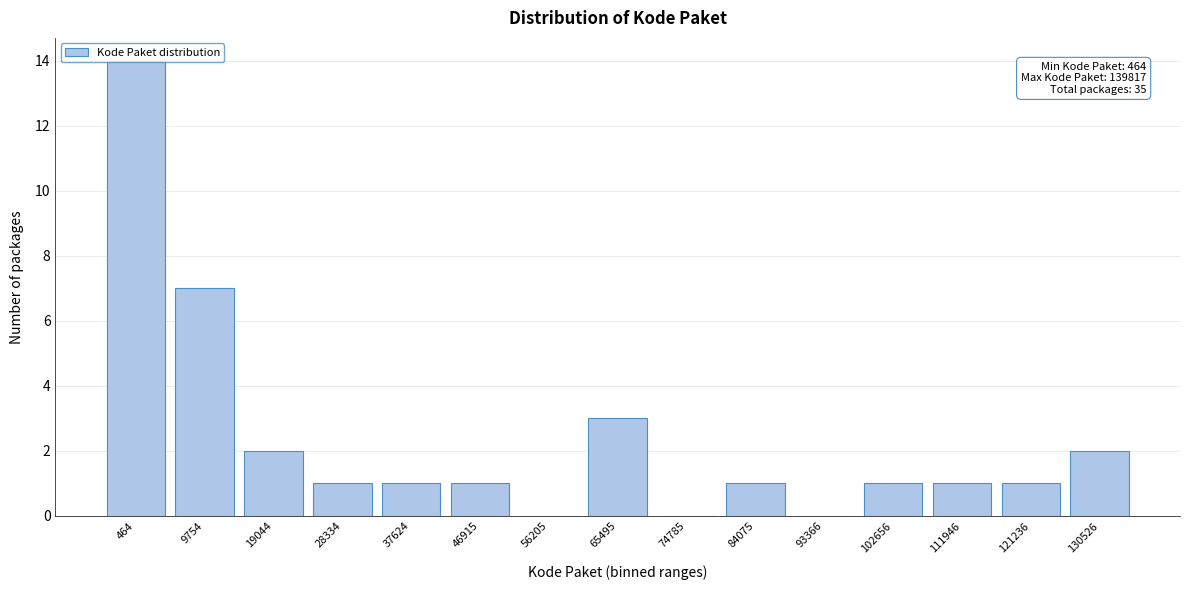

What is the sum of the values at 111946 and 464?

15